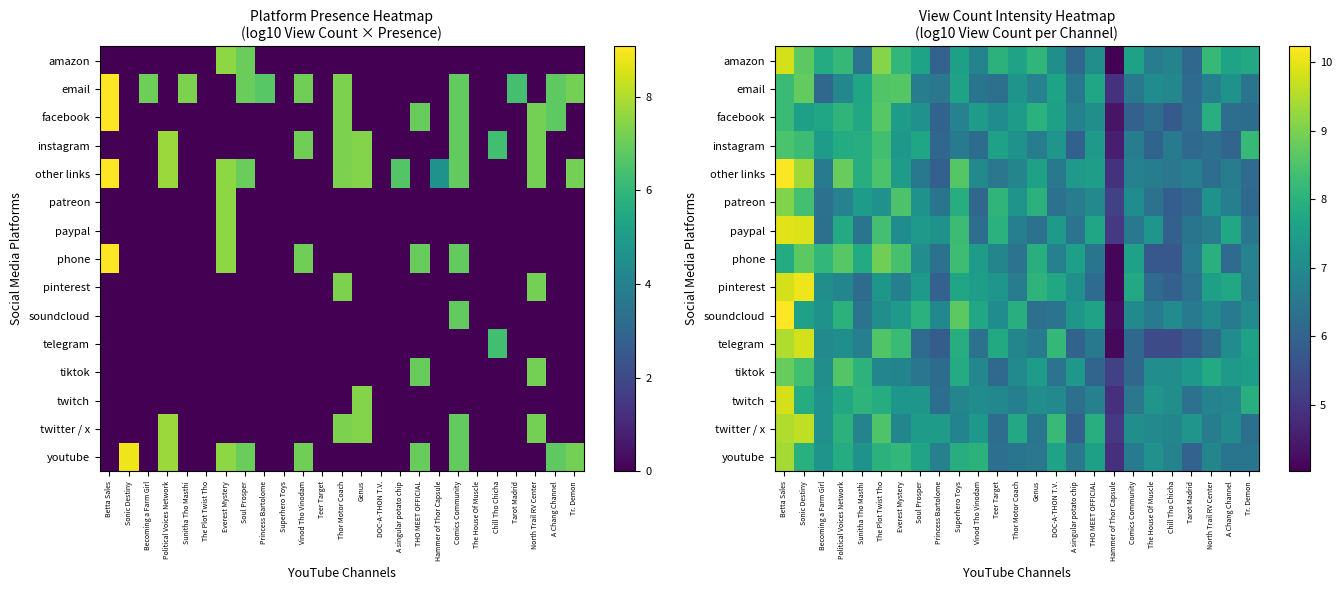

How many data points in other links are less than 6?

2